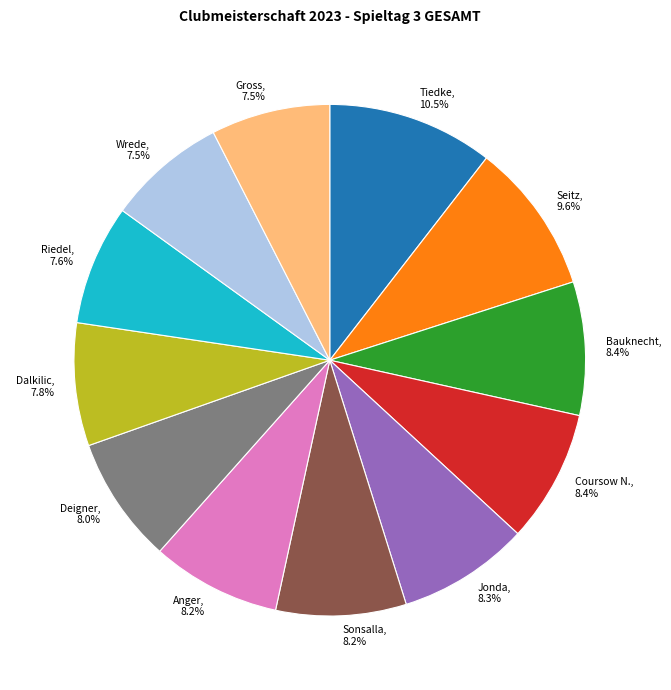

Between Seitz and Sonsalla, which is larger?

Seitz